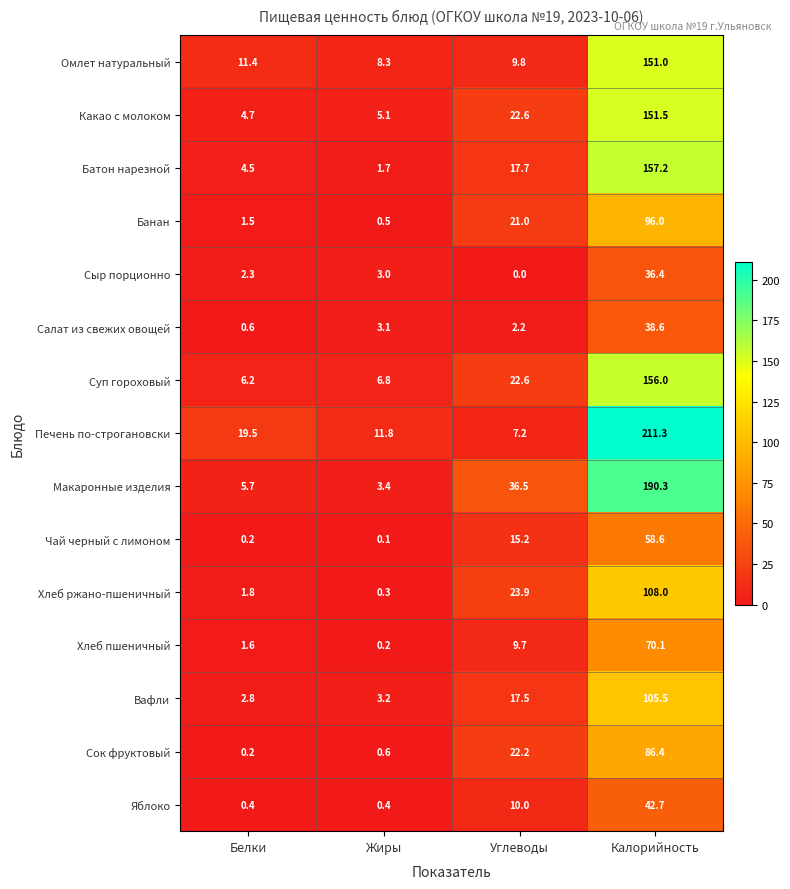

Is it true that Суп гороховый equals 6.8 at Жиры?

True